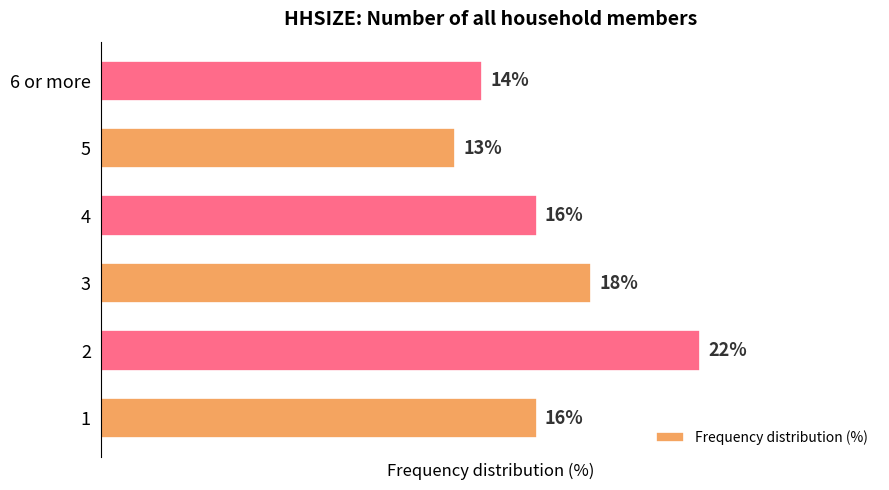

Rank the categories by value from lowest to highest.

5, 6 or more, 1, 4, 3, 2